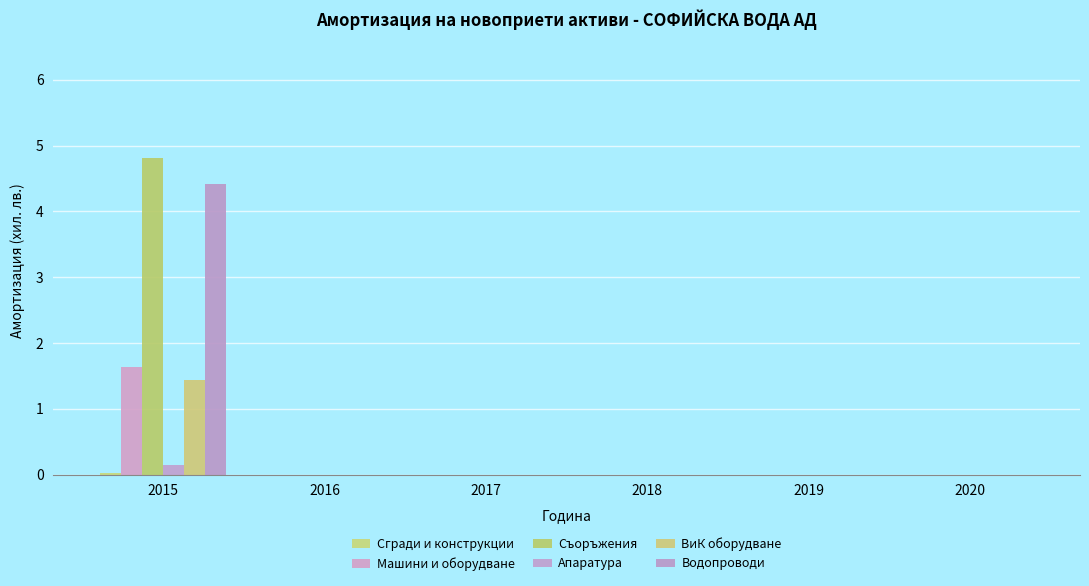

Reading left to right, transcribe all the data shown in this chart.

Сгради и конструкции: 0.0	0.0	0.0	0.0	0.0	0.0
Машини и оборудване: 1.6	0.0	0.0	0.0	0.0	0.0
Съоръжения: 4.8	0.0	0.0	0.0	0.0	0.0
Апаратура: 0.1	0.0	0.0	0.0	0.0	0.0
ВиК оборудване: 1.4	0.0	0.0	0.0	0.0	0.0
Водопроводи: 4.4	0.0	0.0	0.0	0.0	0.0